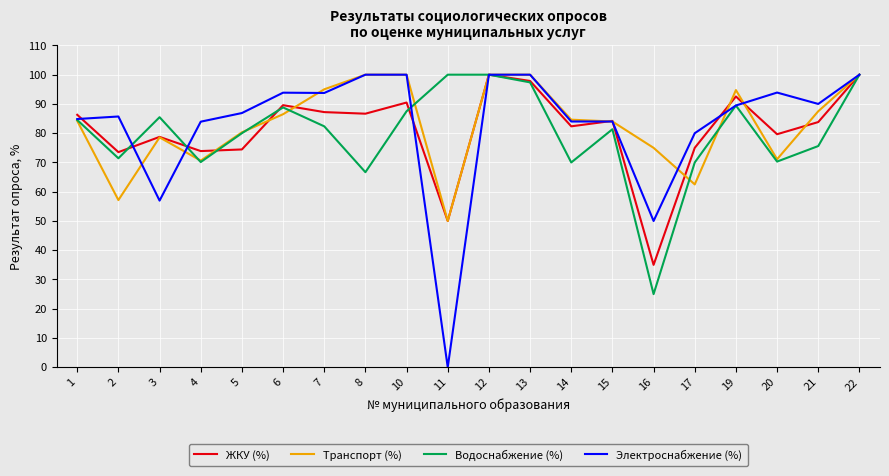

What is the spread (max minus min) of values at 20?

23.6